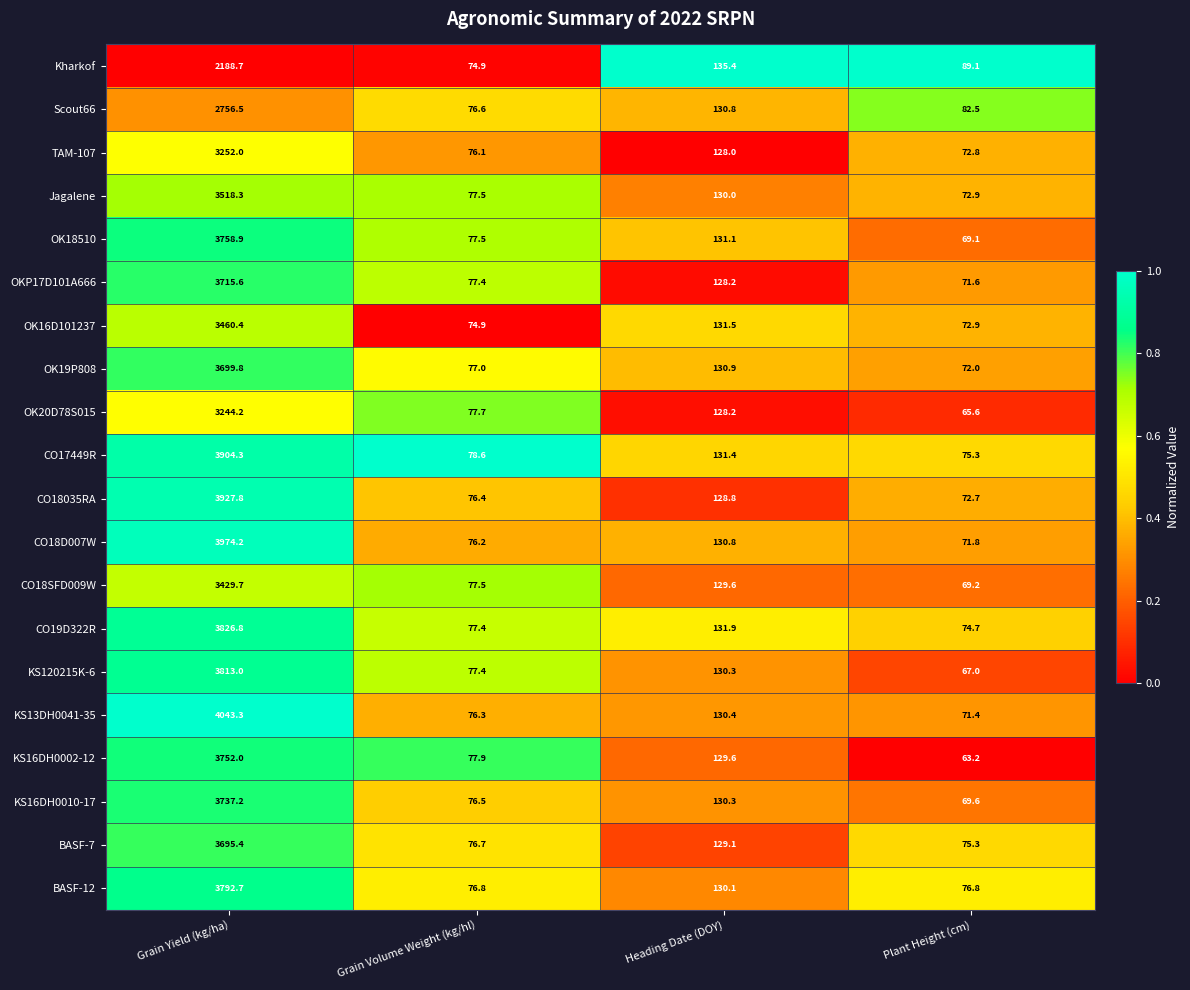

What is the difference between the OK18510 values at Heading Date (DOY) and Plant Height (cm)?

62.0